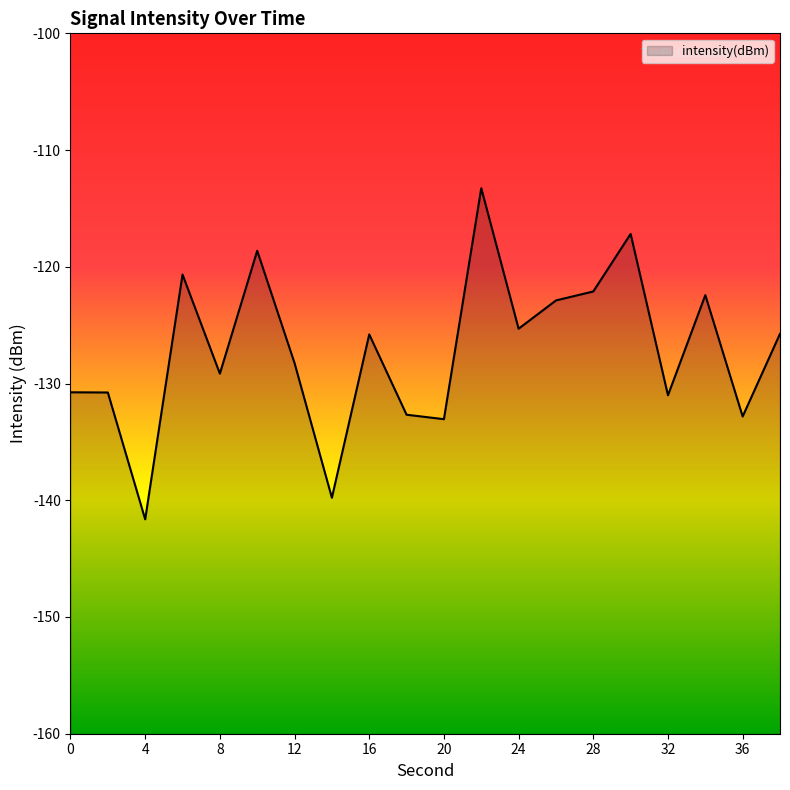

What is the value of the 19th point from the left?

-132.8